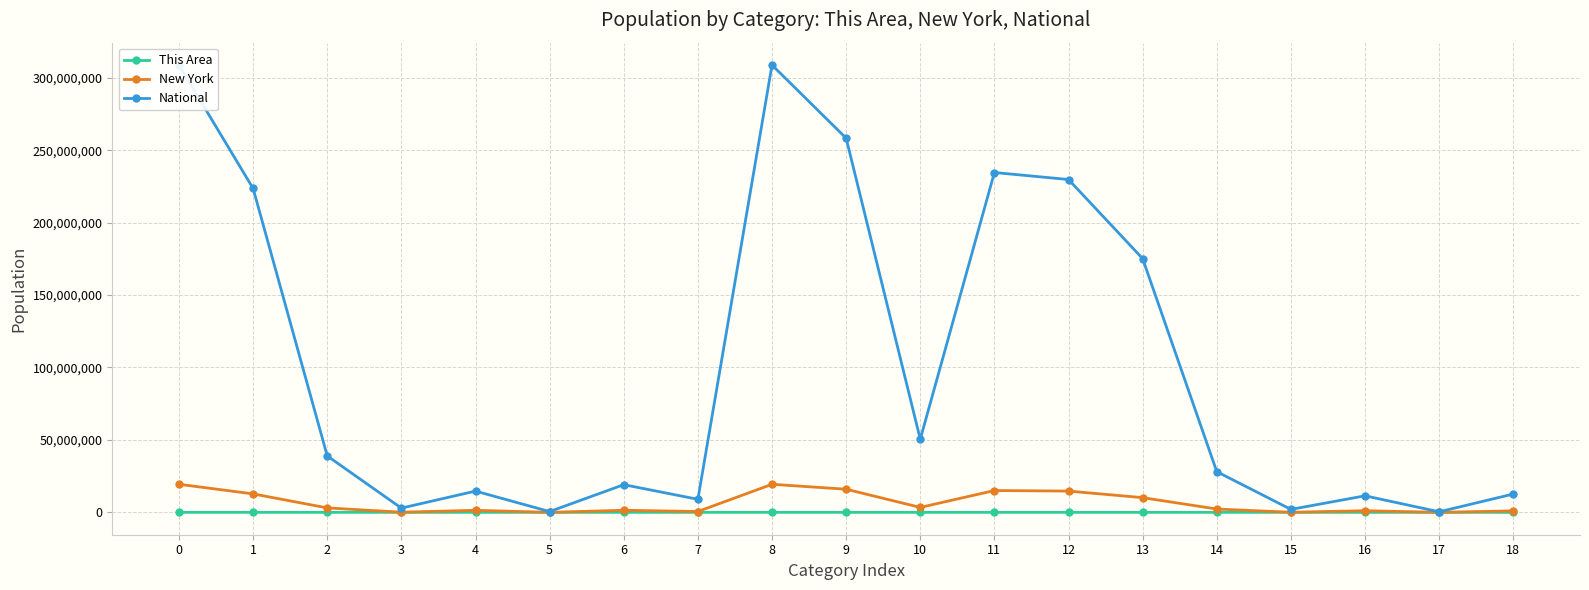

What are all the series names shown in the legend?

This Area, New York, National